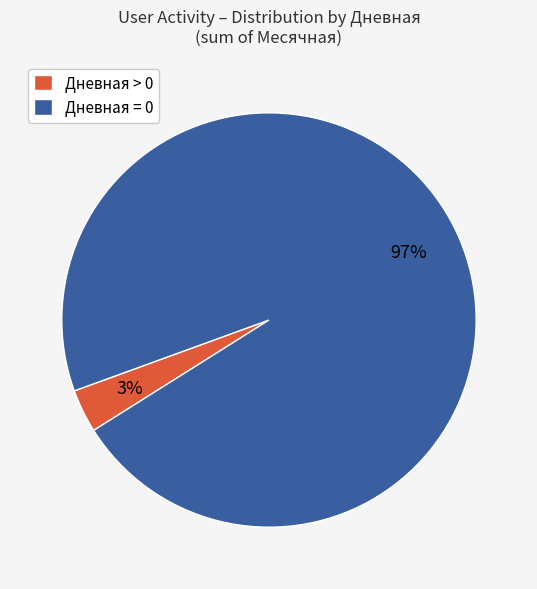

What is the smallest slice in the pie chart?

Дневная > 0